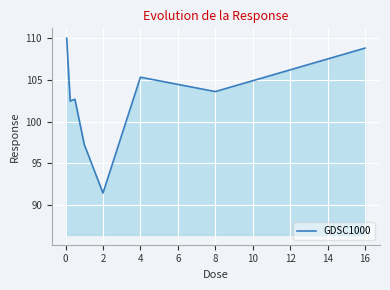

What is the maximum value shown in the chart?

110.0